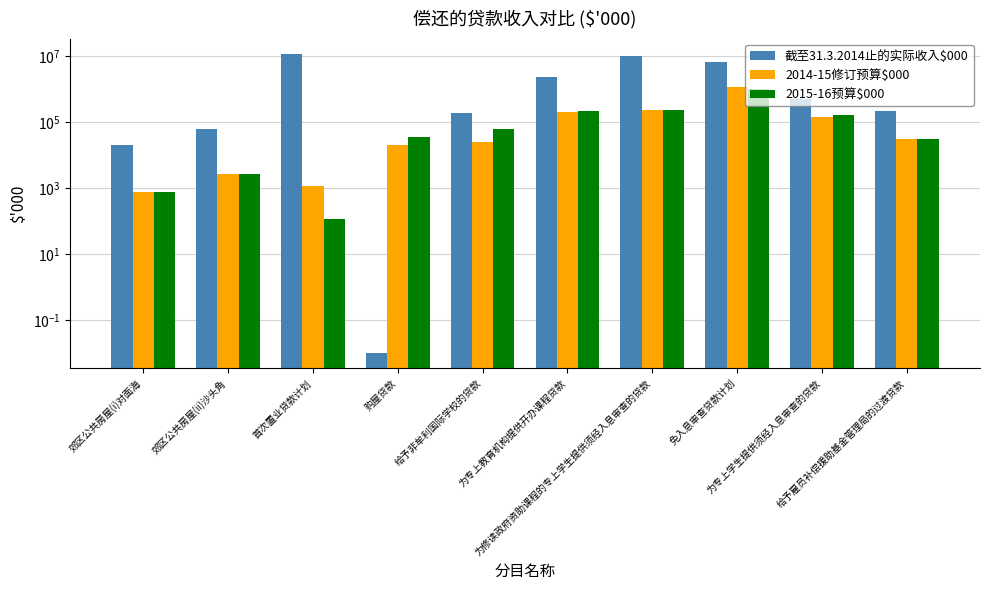

Which series has the largest range (max minus min)?

截至31.3.2014止的实际收入$000